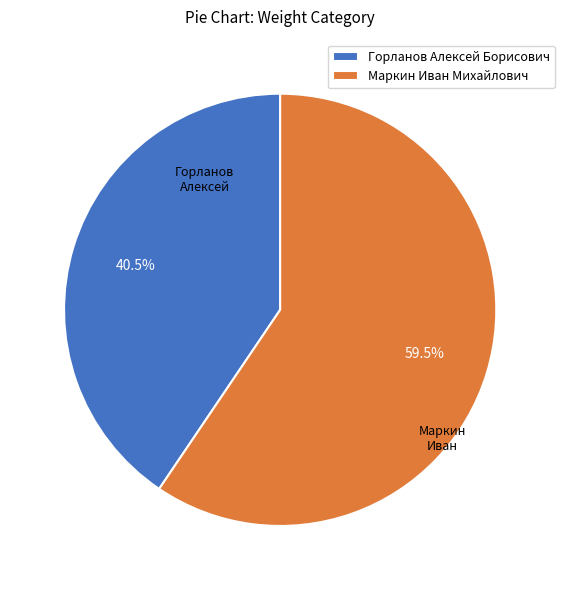

To the nearest percent, what is the average slice percentage?

50%